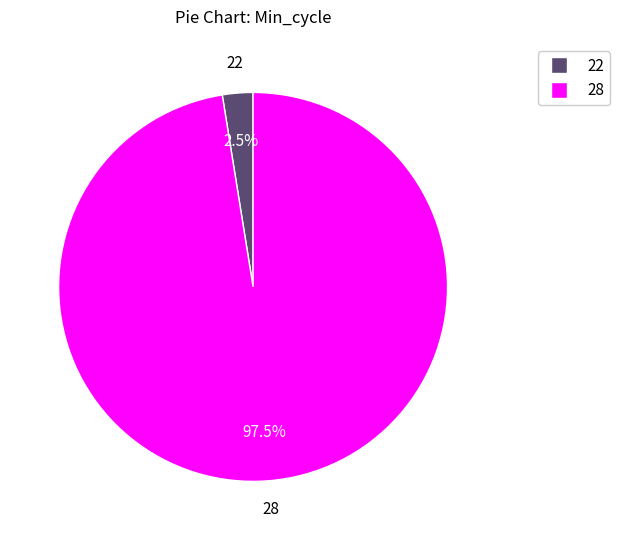

Is there any slice that represents more than half of the pie?

Yes